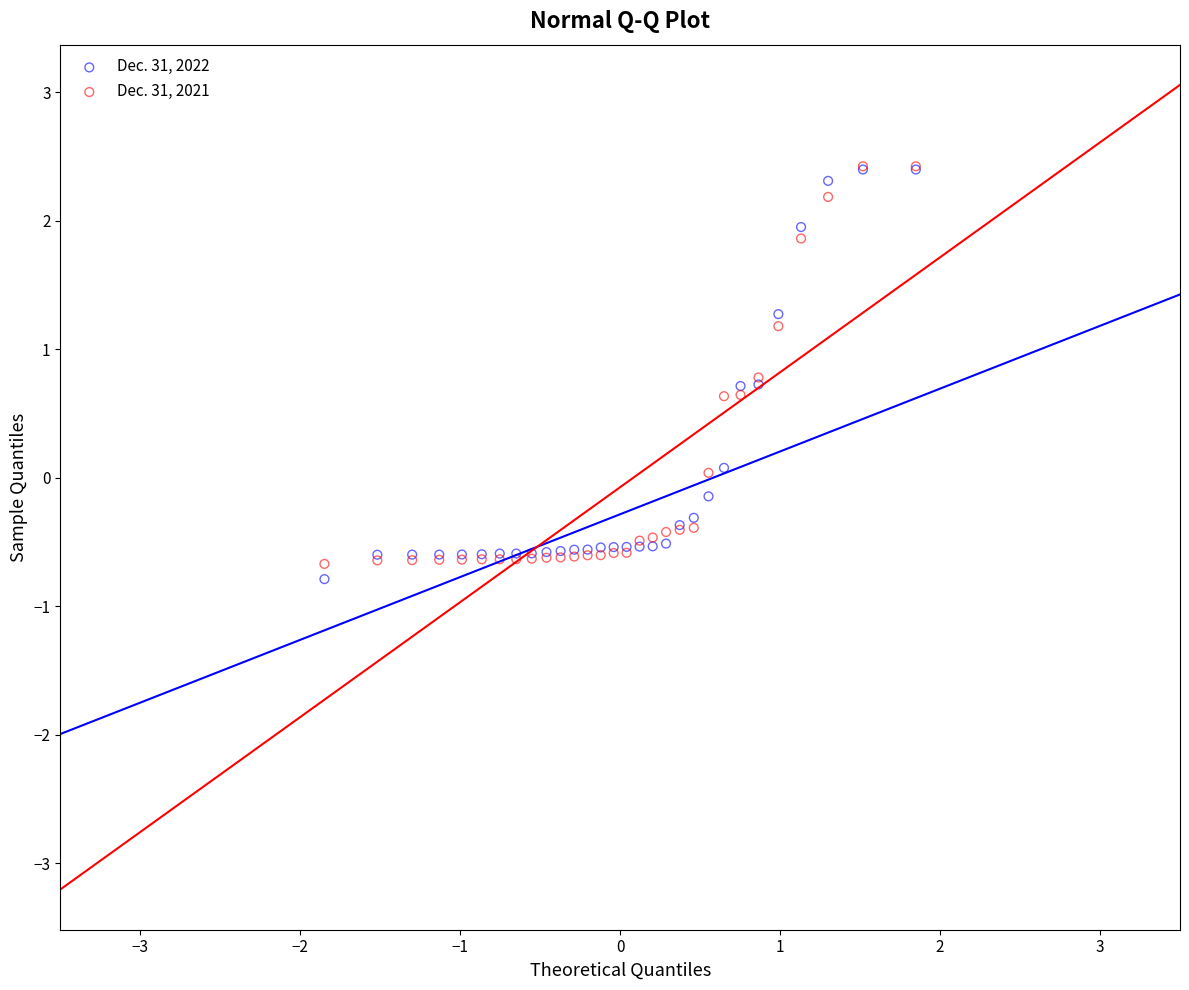

What are all the series names shown in the legend?

Dec. 31, 2022, Dec. 31, 2021